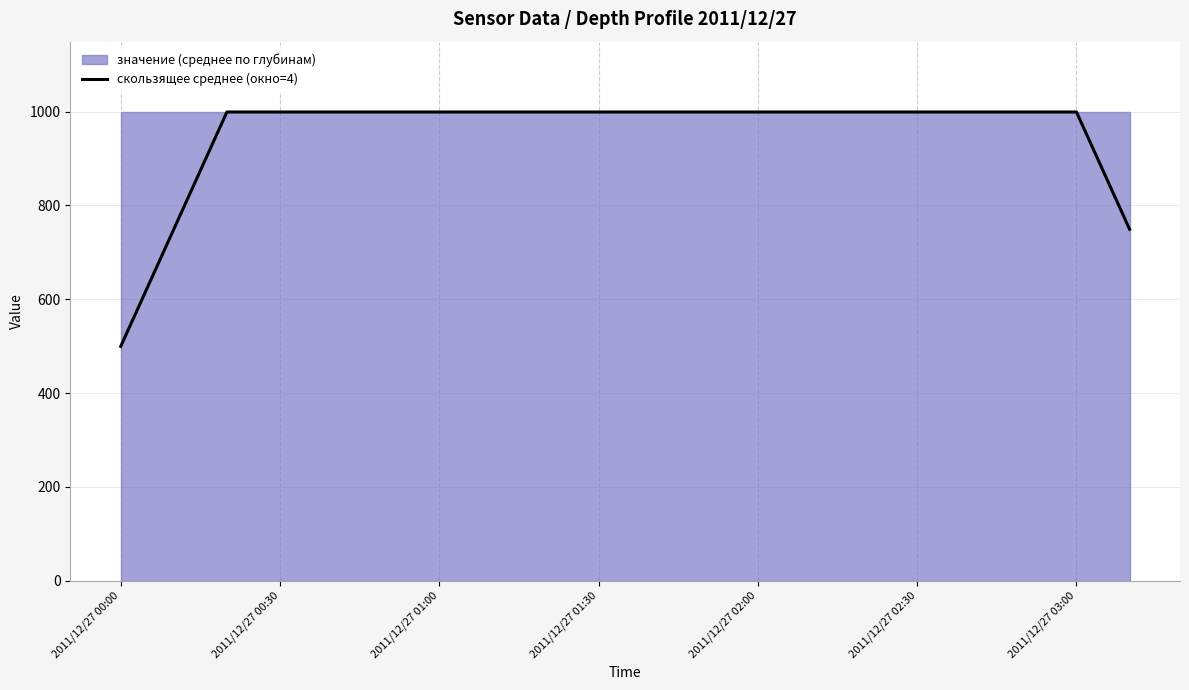

What is the difference between the maximum and minimum values?

499.5